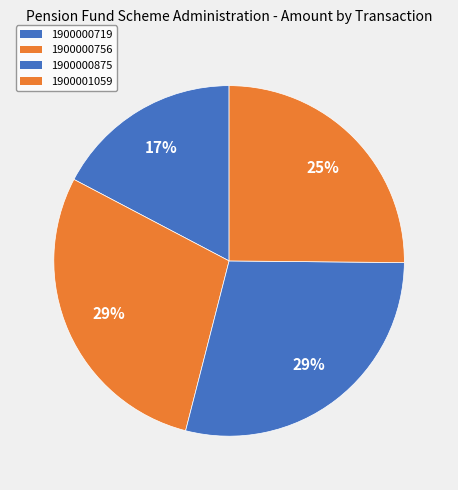

To the nearest percent, what portion does 1900000719 represent?

17%